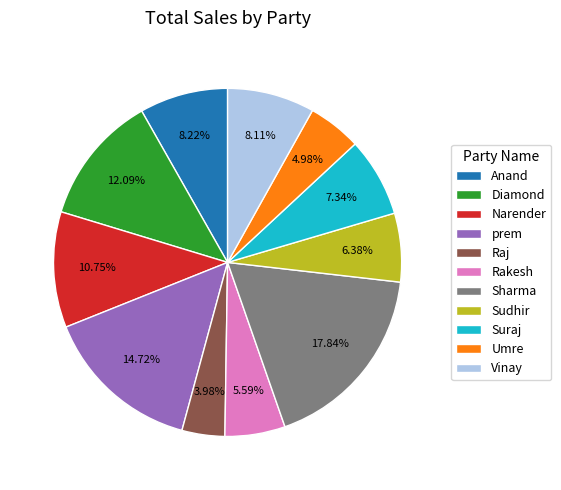

True or false: Sharma accounts for 18% of the total.

True